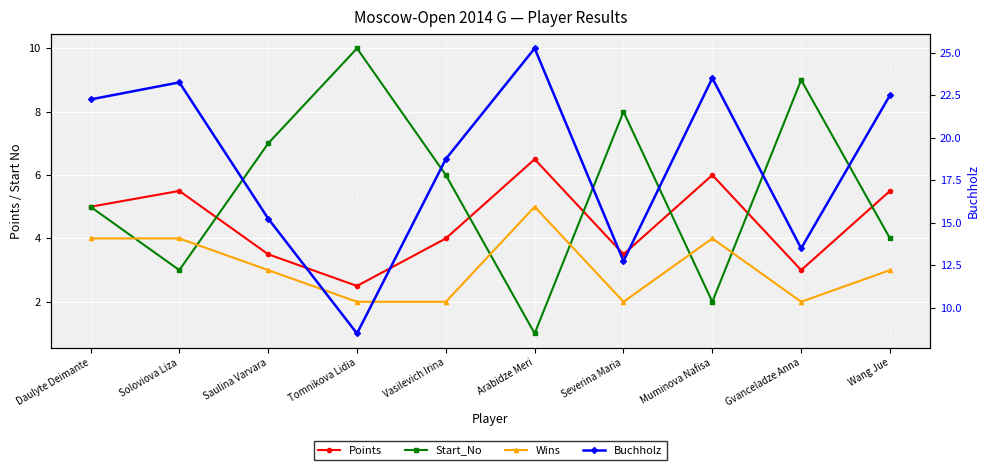

Reading left to right, what are all the values shown in this chart?

Points: 5.0	5.5	3.5	2.5	4.0	6.5	3.5	6.0	3.0	5.5
Start_No: 5.0	3.0	7.0	10.0	6.0	1.0	8.0	2.0	9.0	4.0
Wins: 4.0	4.0	3.0	2.0	2.0	5.0	2.0	4.0	2.0	3.0
Buchholz: 22.2	23.2	15.2	8.5	18.8	25.2	12.8	23.5	13.5	22.5